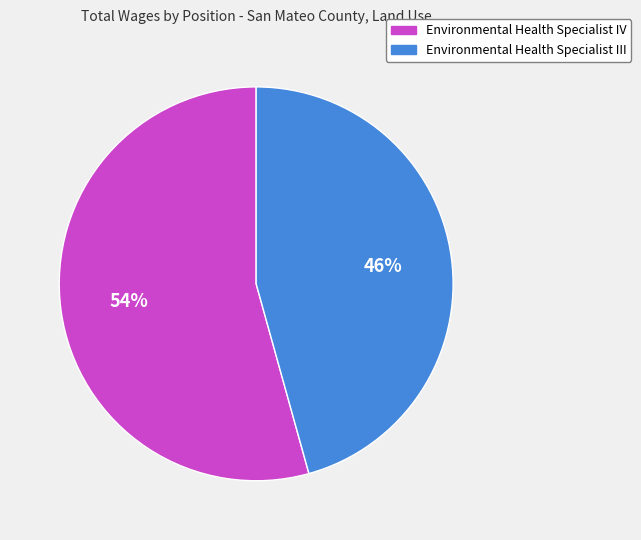

What is the smallest slice in the pie chart?

Environmental Health Specialist III